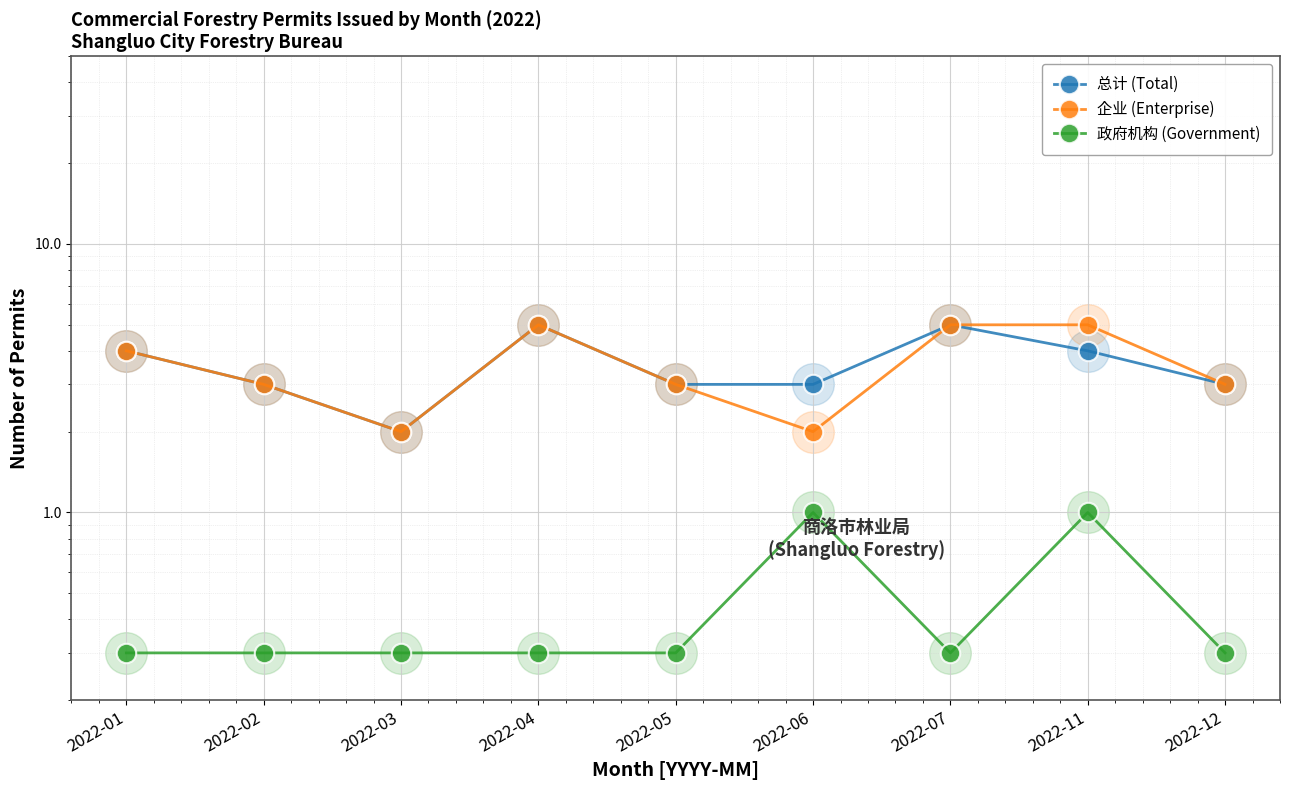

At which category does 企业 (Enterprise) reach its first local valley?

2022-03